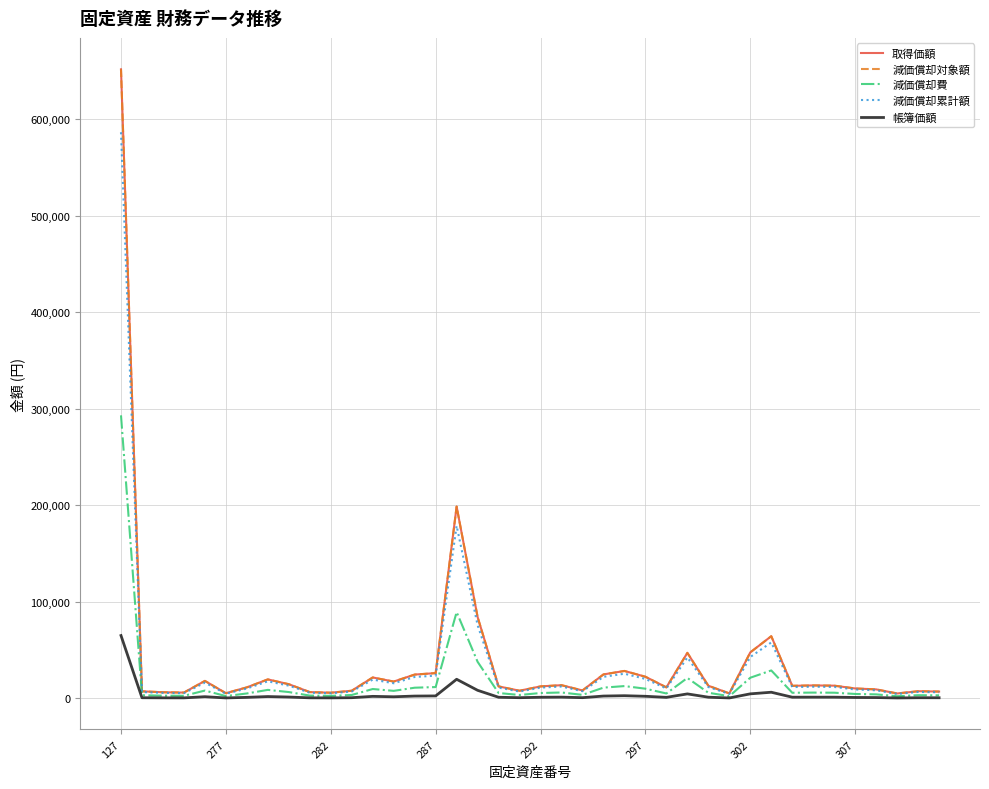

Is this an area chart (filled region under the line)?

No